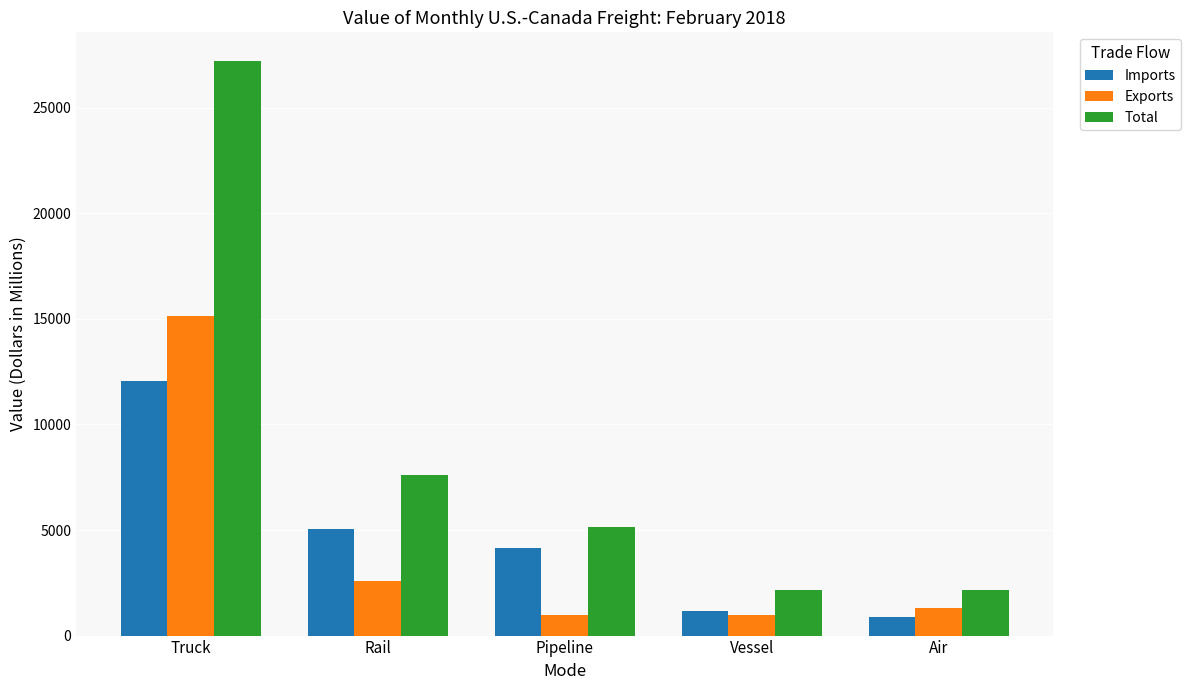

What is the lowest value of the Exports series?

965.6